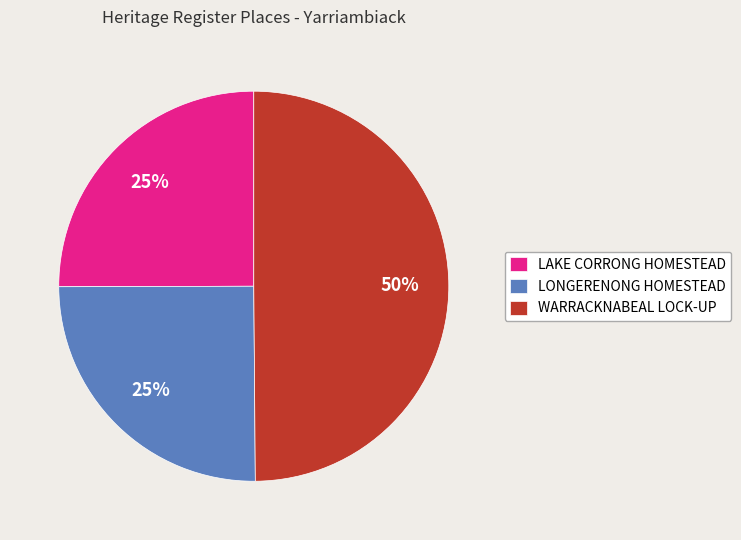

Does LONGERENONG HOMESTEAD represent more than half of the total?

No